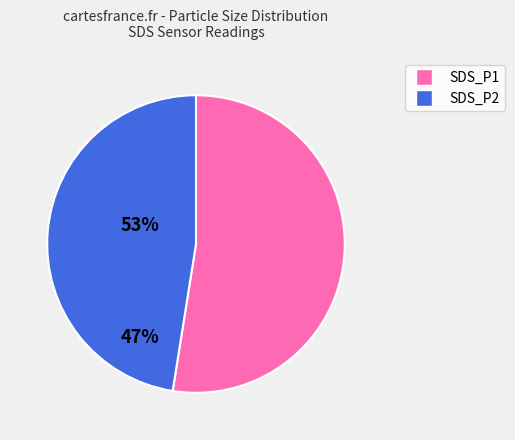

What is the largest slice in the pie chart?

SDS_P1